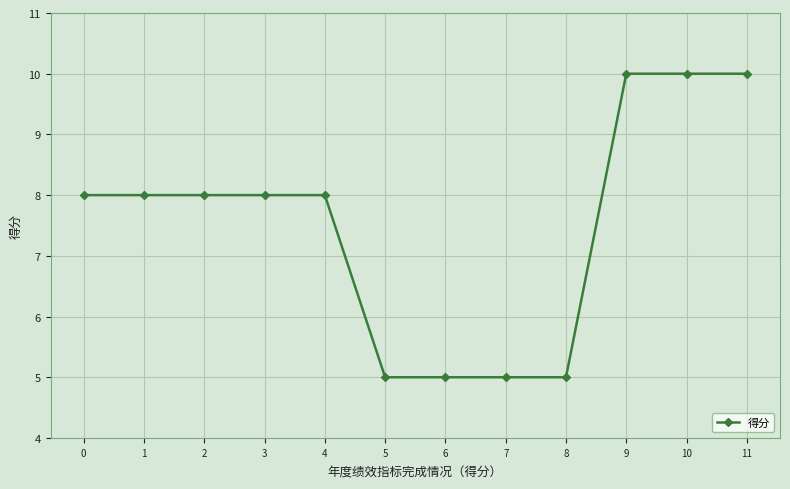

What is the difference between the maximum and minimum values?

5